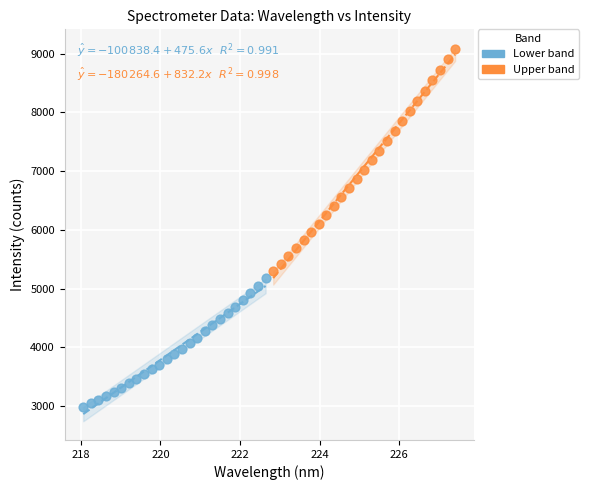

Which series contains the lowest Y value?

Lower band